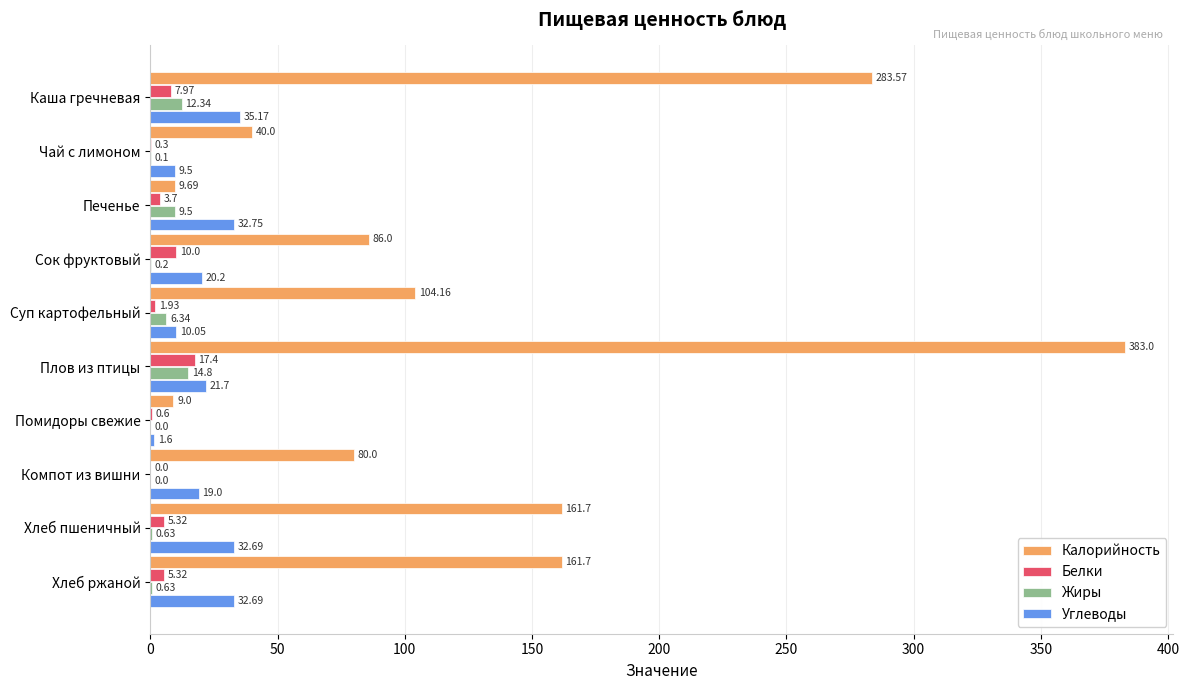

How many categories are shown in the chart?

10